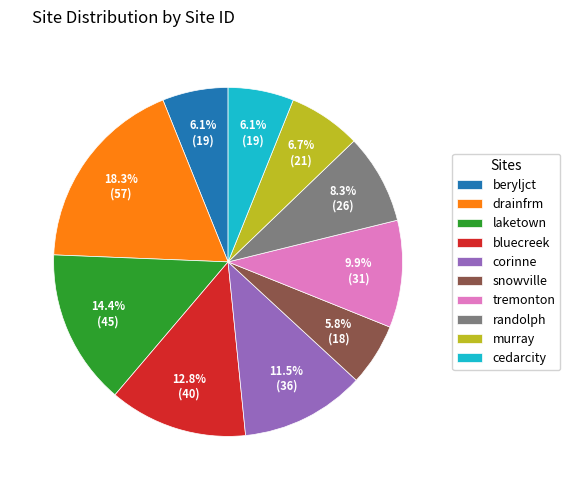

How many segments does this pie chart have?

10